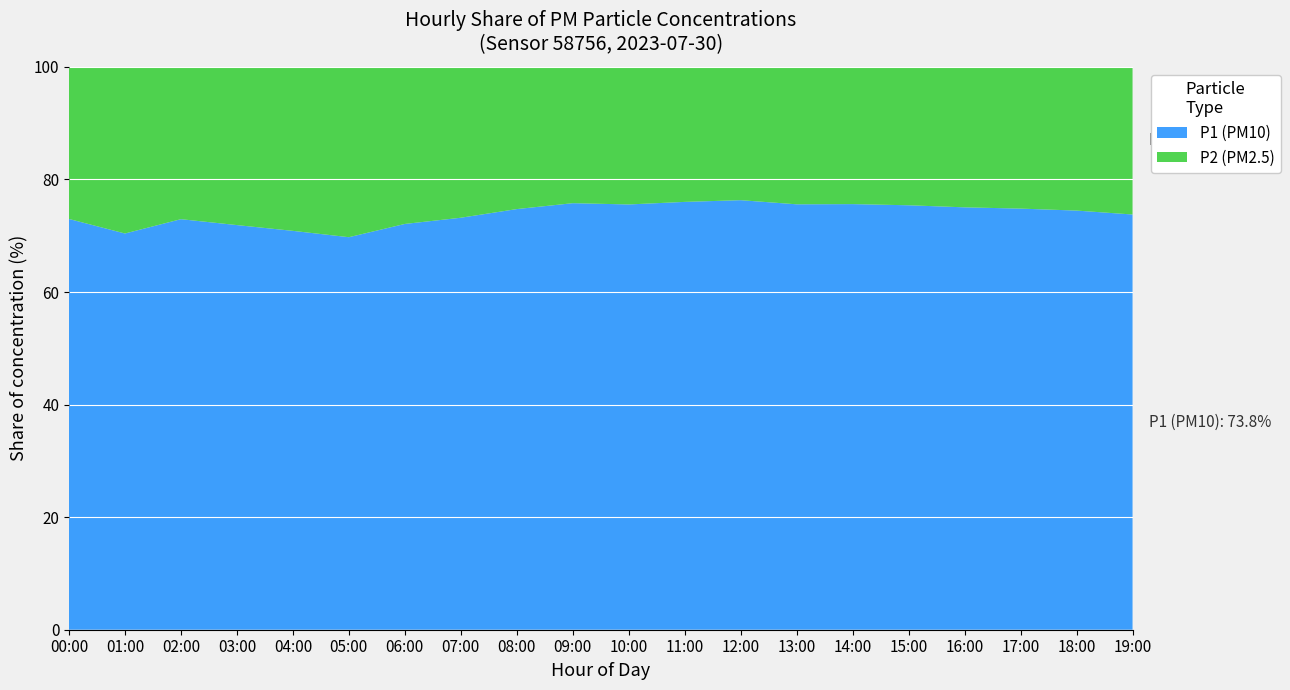

Reading left to right, what are all the values shown in this chart?

P1: 00:00=4.0	01:00=3.2	02:00=3.5	03:00=3.1	04:00=2.9	05:00=2.6	06:00=3.1	07:00=3.5	08:00=4.2	09:00=4.8	10:00=5.1	11:00=5.5	12:00=5.8	13:00=5.2	14:00=4.9	15:00=4.6	16:00=4.3	17:00=4.1	18:00=3.9	19:00=3.6
P2: 00:00=1.5	01:00=1.4	02:00=1.3	03:00=1.2	04:00=1.2	05:00=1.1	06:00=1.2	07:00=1.3	08:00=1.4	09:00=1.6	10:00=1.6	11:00=1.7	12:00=1.8	13:00=1.7	14:00=1.6	15:00=1.5	16:00=1.4	17:00=1.4	18:00=1.3	19:00=1.3